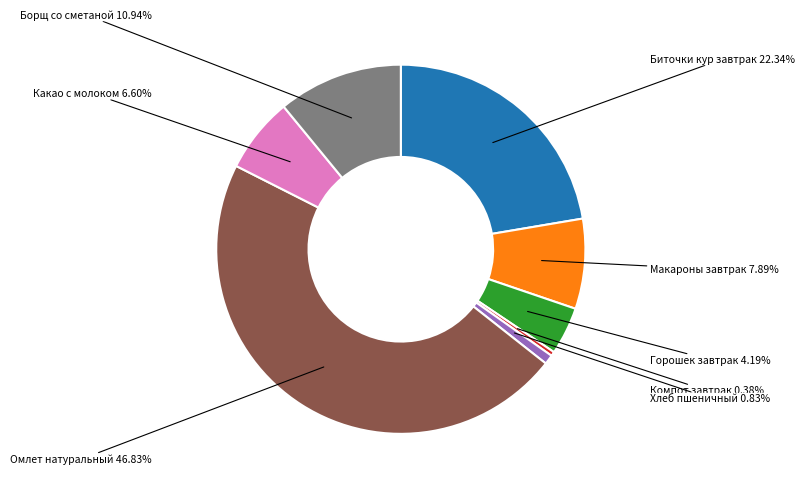

Is there any slice that represents more than half of the pie?

No